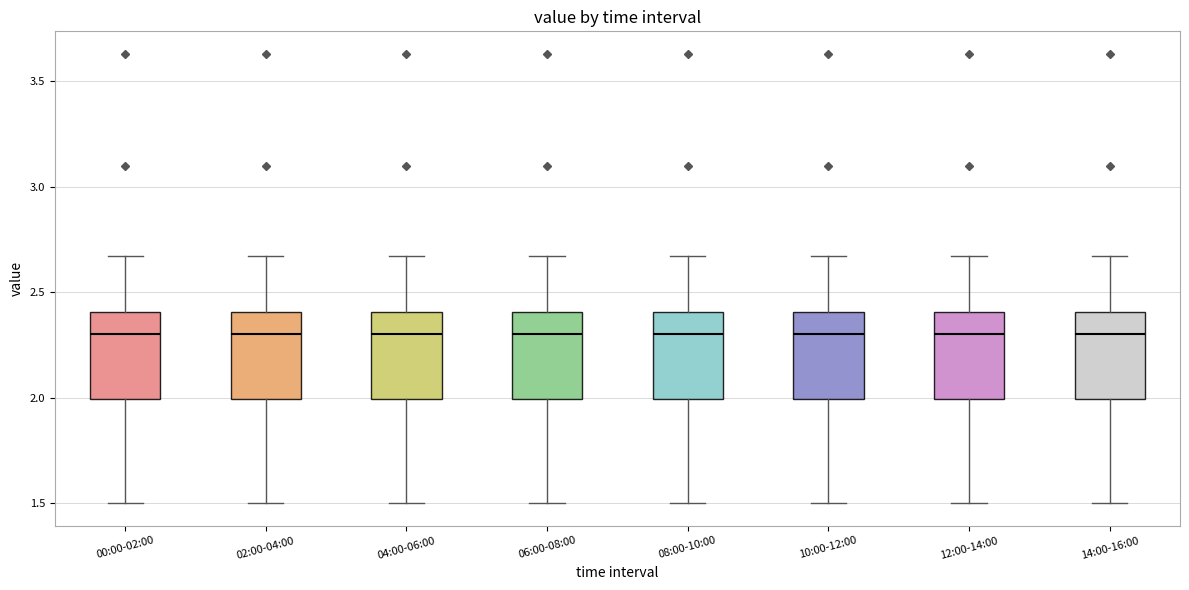

Reading left to right, read every box against the y-axis: the position of its median line, the range the box covers, and the ends of its whiskers. The values are not printed on the chart, so give them approximately, as read against the axis.

00:00-02:00: median 2.30, box 2.00 to 2.40, whiskers 1.50 to 2.65
02:00-04:00: median 2.30, box 2.00 to 2.40, whiskers 1.50 to 2.65
04:00-06:00: median 2.30, box 2.00 to 2.40, whiskers 1.50 to 2.65
06:00-08:00: median 2.30, box 2.00 to 2.40, whiskers 1.50 to 2.65
08:00-10:00: median 2.30, box 2.00 to 2.40, whiskers 1.50 to 2.65
10:00-12:00: median 2.30, box 2.00 to 2.40, whiskers 1.50 to 2.65
12:00-14:00: median 2.30, box 2.00 to 2.40, whiskers 1.50 to 2.65
14:00-16:00: median 2.30, box 2.00 to 2.40, whiskers 1.50 to 2.65